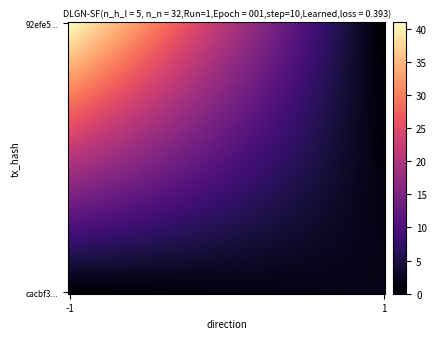

Reading left to right, extract all data points from this chart.

92efe564d426b83c66f7e841b40855f818b9ee2: -1	41
cacbf39e2c9fe35e29692c8f14ebfc490f15da9: 1	2